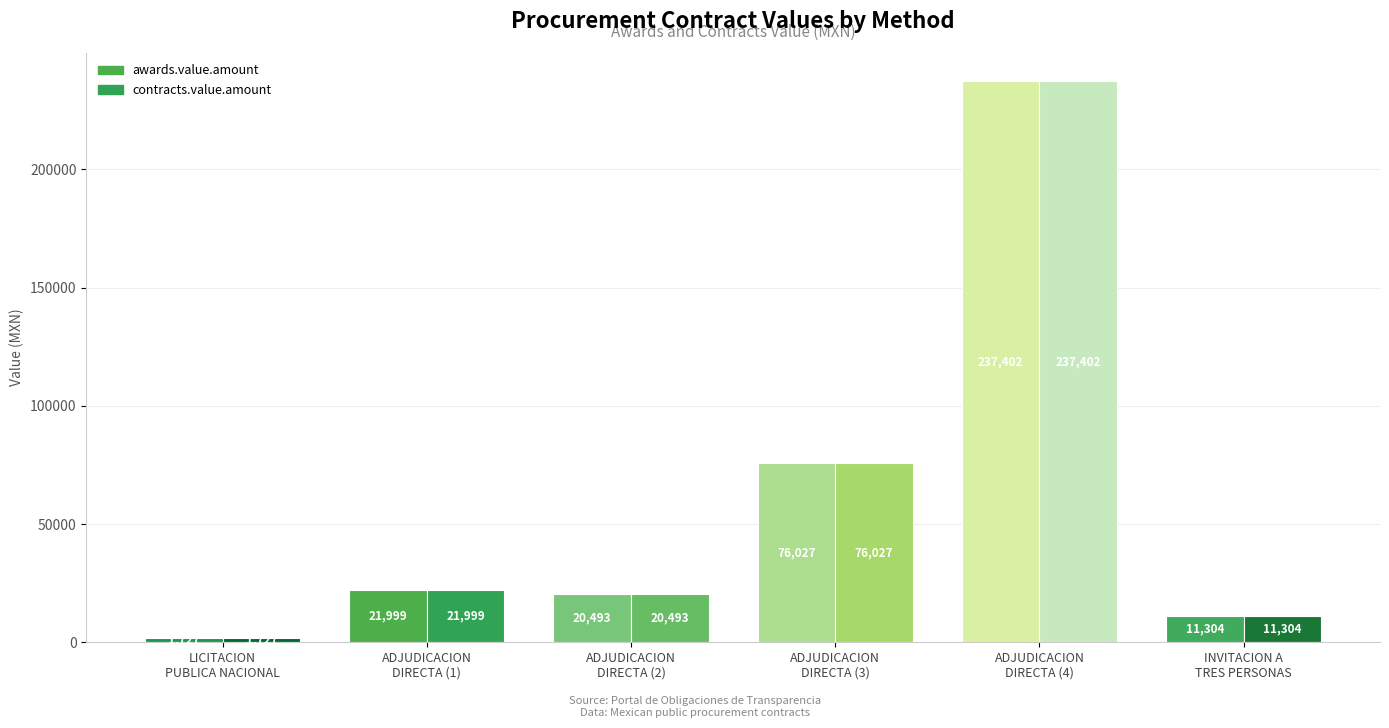

Count the number of data series in this chart.

2